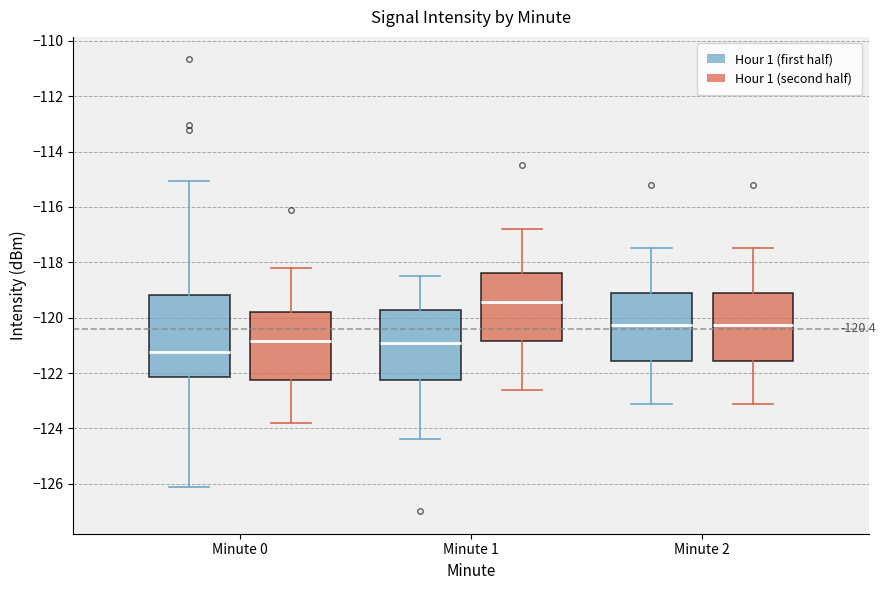

Which box is the tallest, from its lower edge to its upper edge?

Minute 0 (Hour 1 (first half))